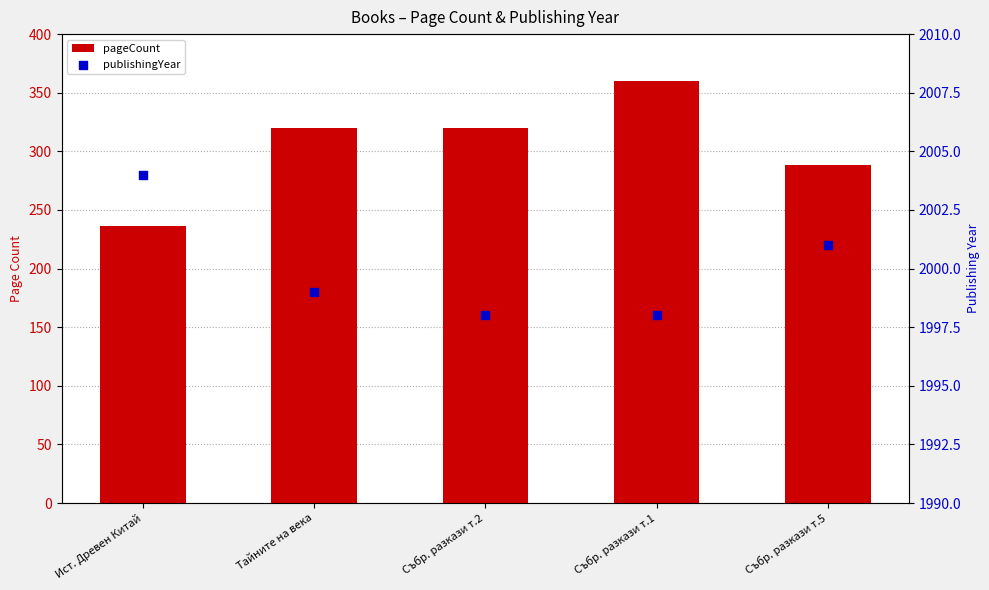

At how many categories does at least one series exceed 468?

5